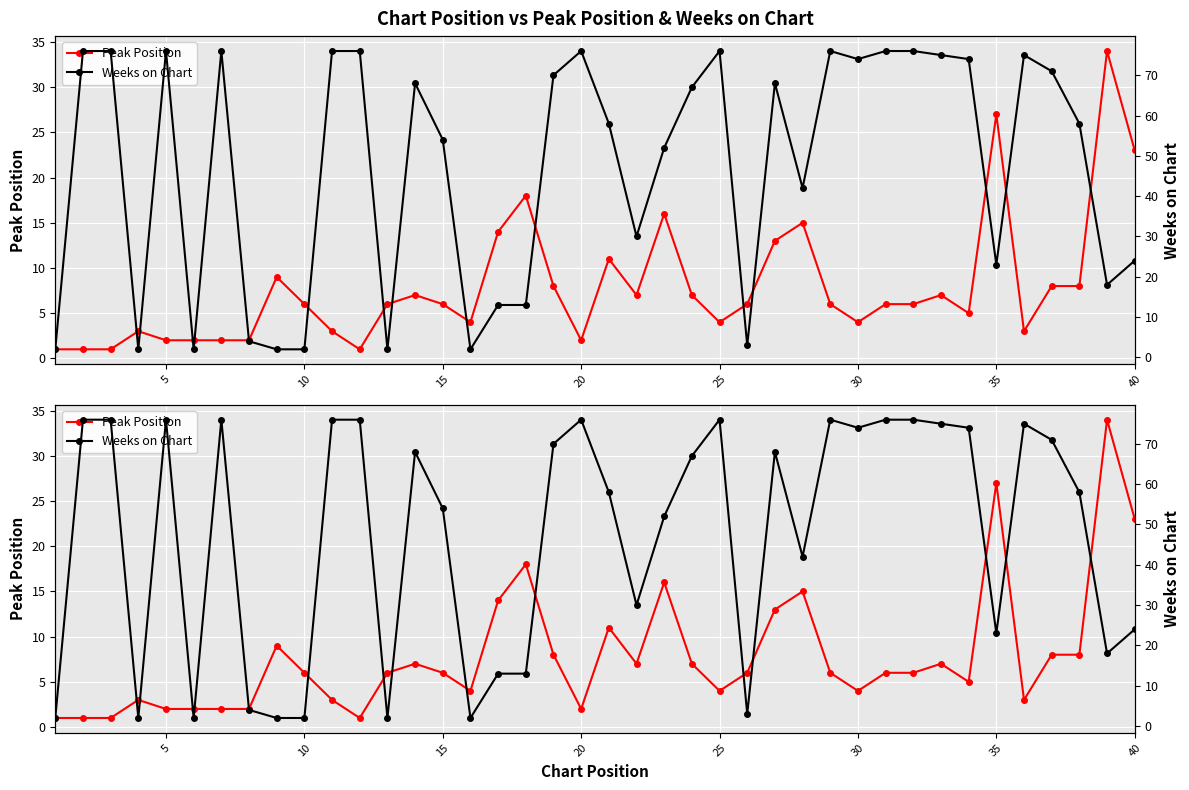

How many data points in Weeks on Chart are above 67?

19